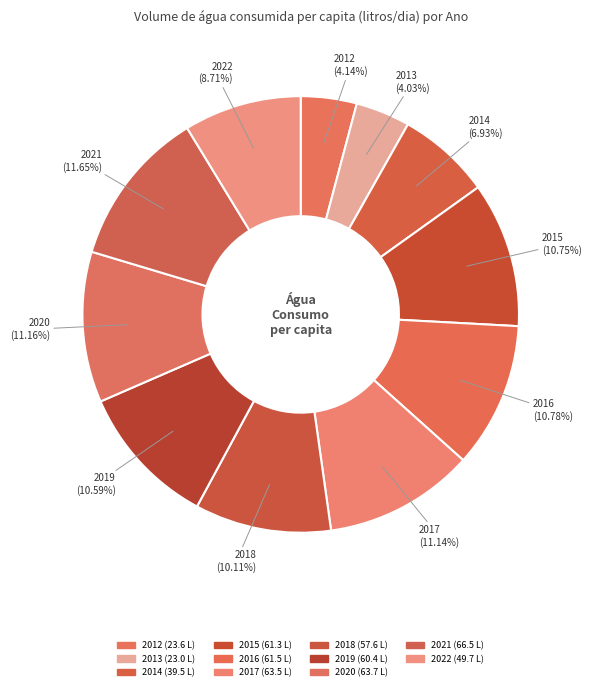

The 2013 slice represents 4% of the pie. True or false?

True